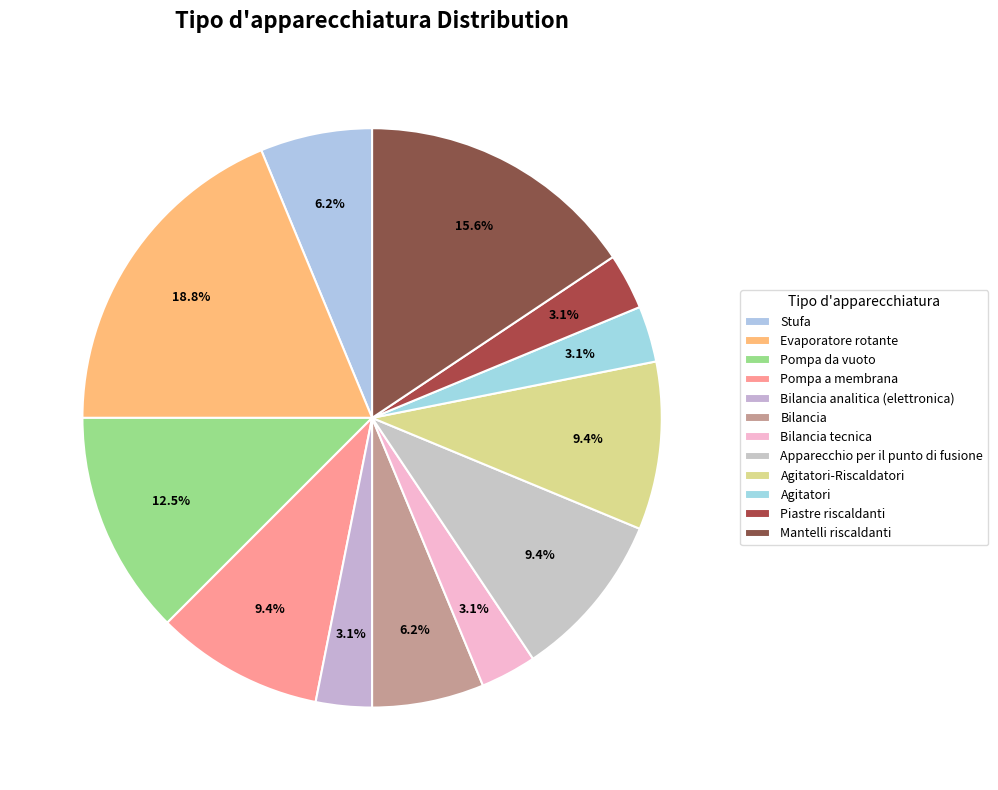

Do Evaporatore rotante and Apparecchio per il punto di fusione together represent more than half of the pie?

No